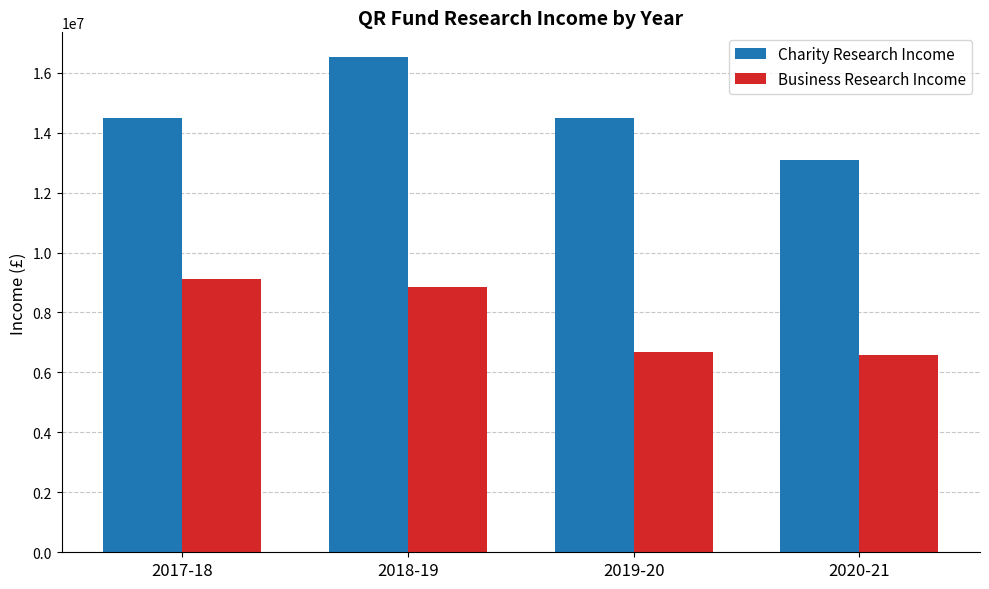

What is the spread (max minus min) of values at 2020-21?

6496000